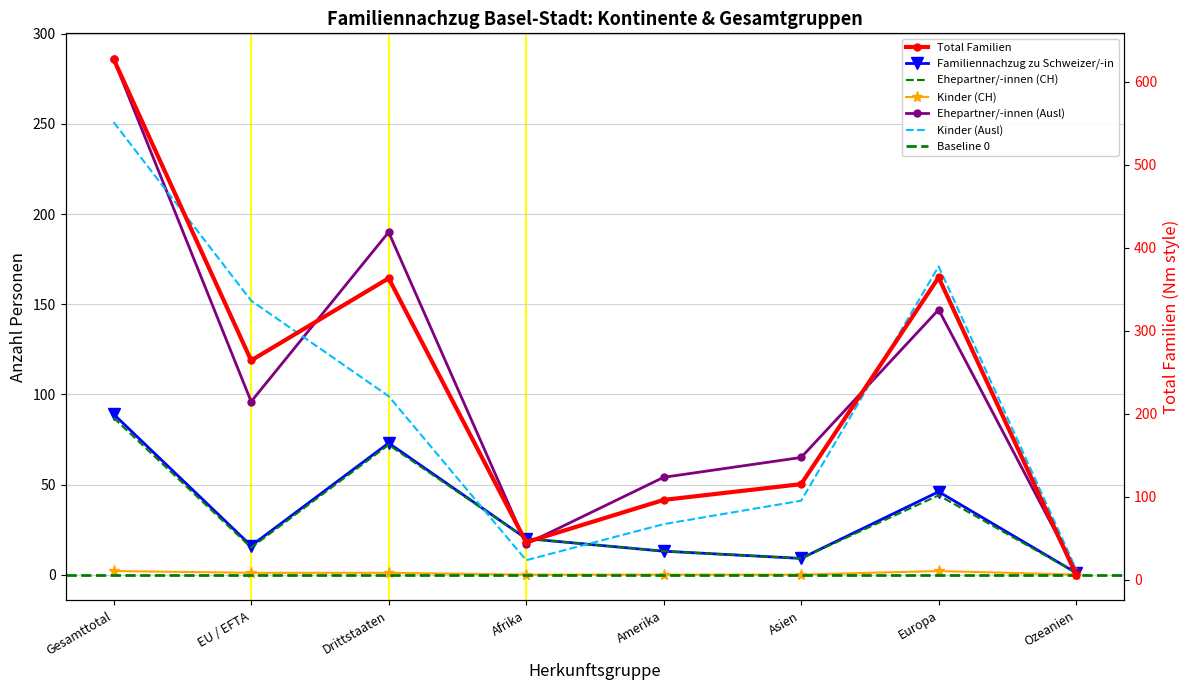

Rank the series at Asien from highest to lowest value.

Total Familien, Ehepartner/-innen (Ausl), Kinder (Ausl), Familiennachzug zu Schweizer/-in, Ehepartner/-innen (CH), Kinder (CH)